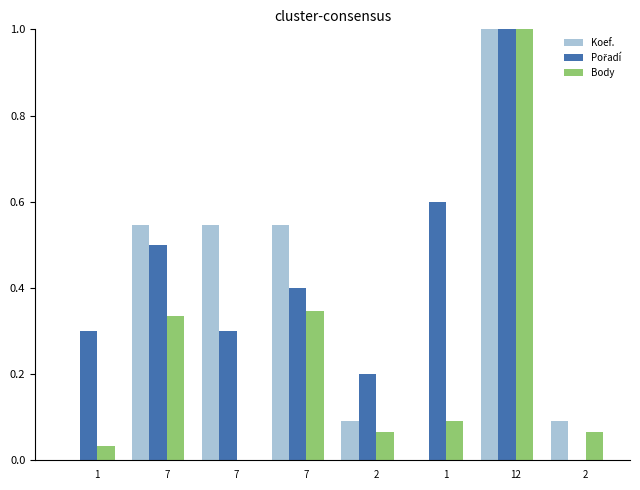

The value of Pořadí at 2 is -0.5. True or false?

False